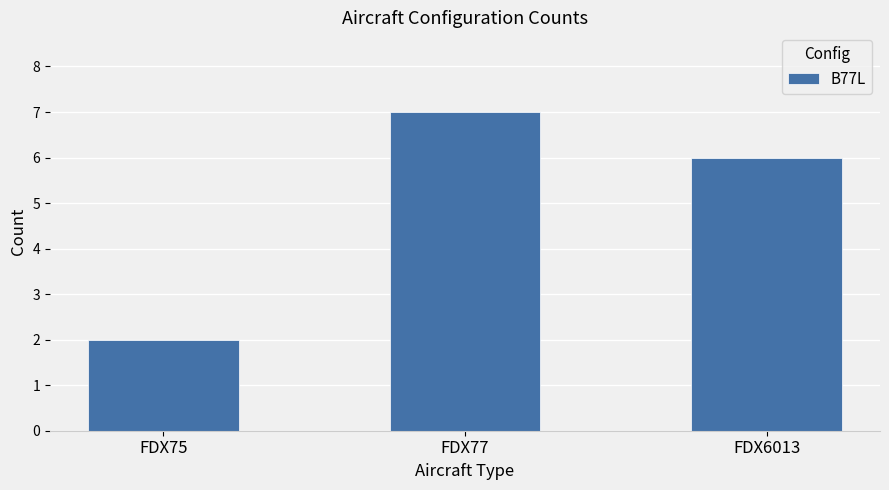

What is the smallest value displayed?

2